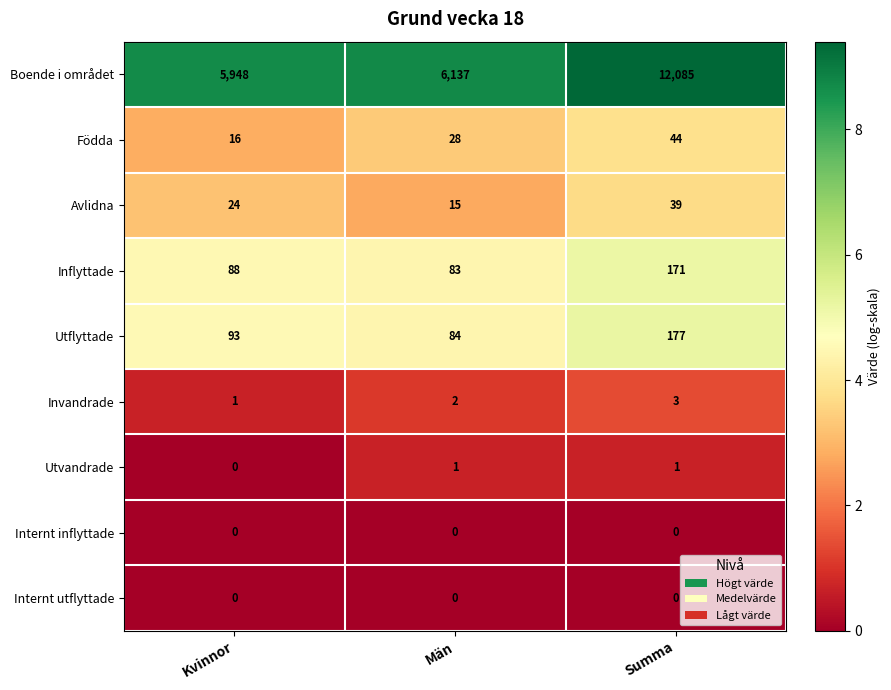

Reading left to right, extract all data points from this chart.

Boende i området: 5948	6137	12085
Födda: 16	28	44
Avlidna: 24	15	39
Inflyttade: 88	83	171
Utflyttade: 93	84	177
Invandrade: 1	2	3
Utvandrade: 0	1	1
Internt inflyttade: 0	0	0
Internt utflyttade: 0	0	0